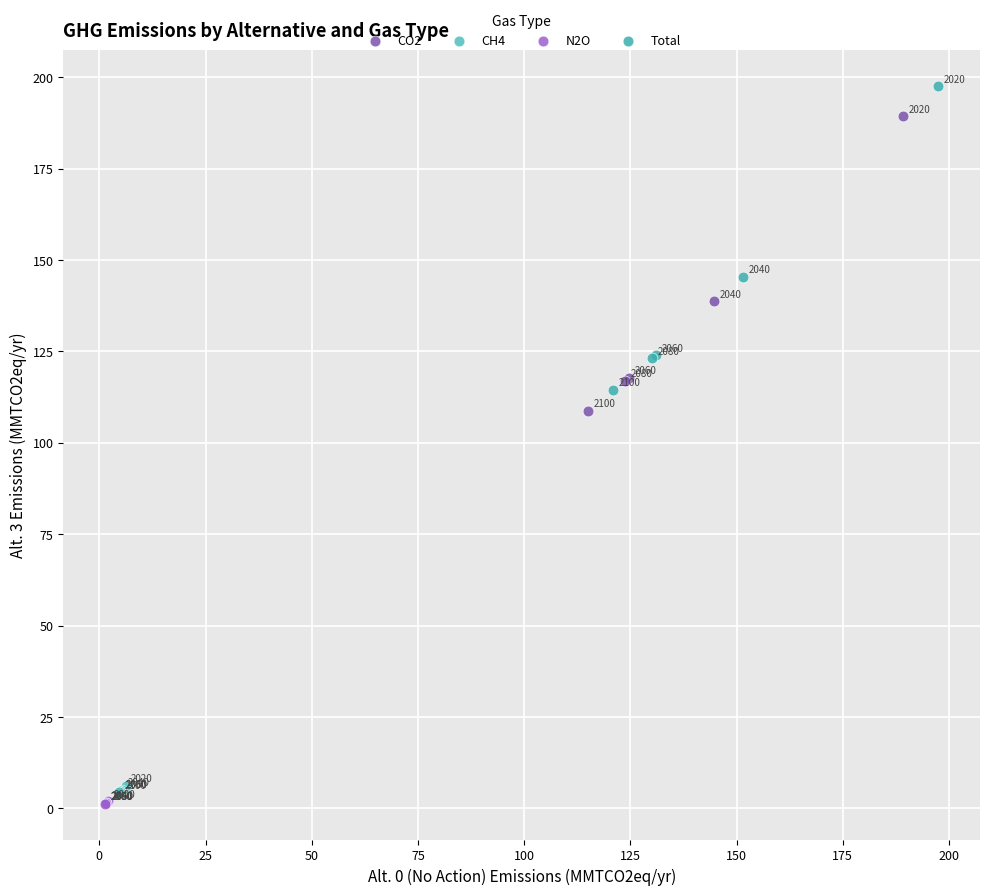

Which series has the largest Y range (max minus min)?

Total